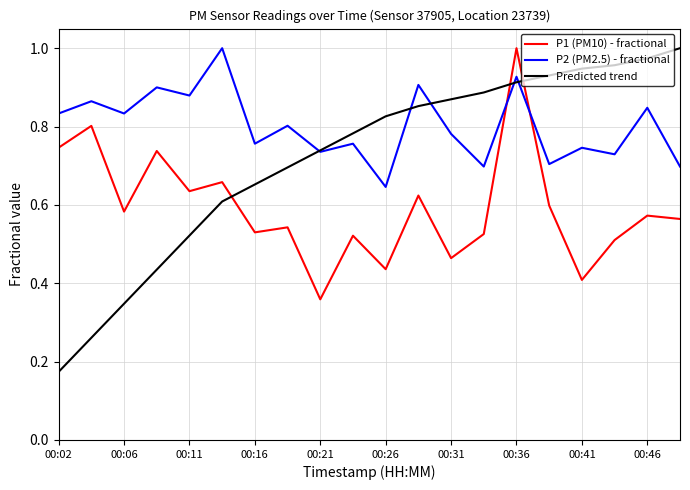

What are all the series names shown in the legend?

P1 (PM10) - fractional, P2 (PM2.5) - fractional, Predicted trend